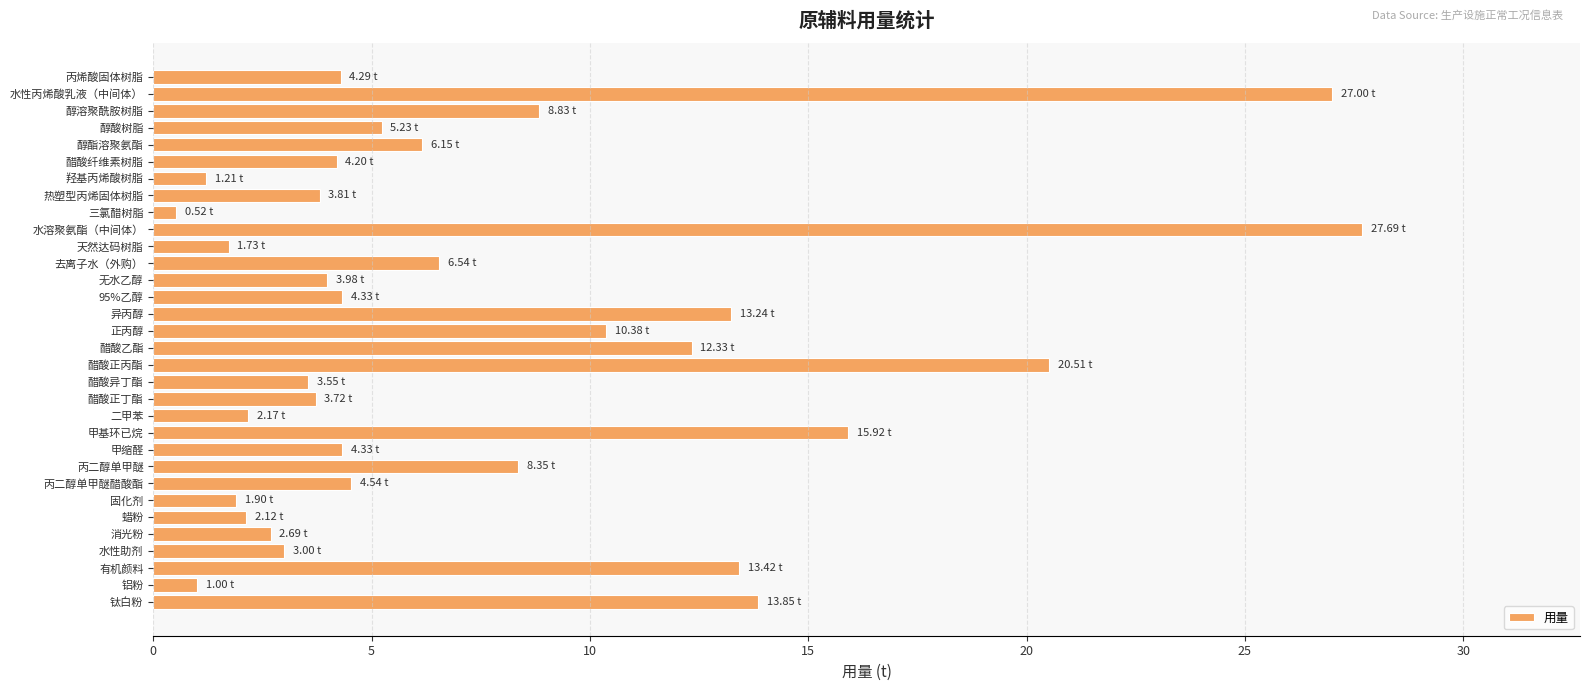

What is the difference between the second highest and minimum values?

26.5